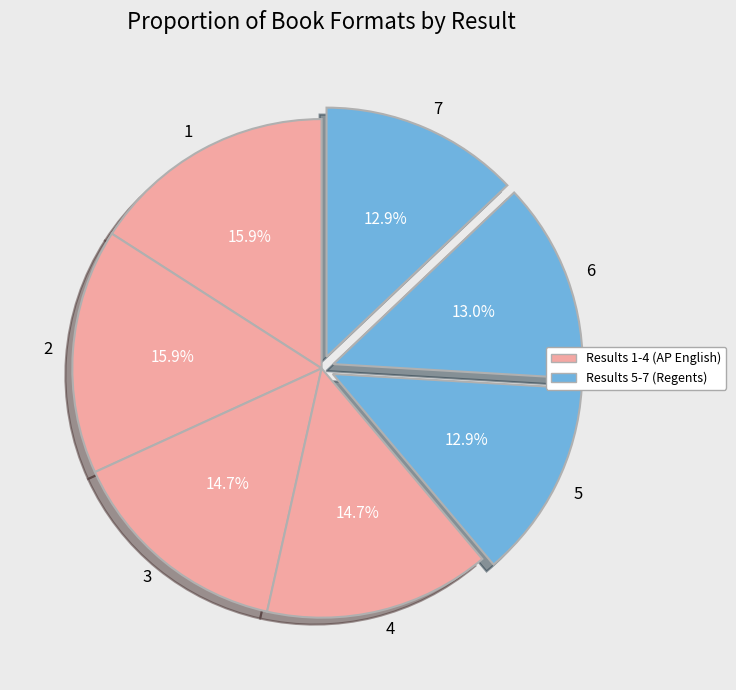

To the nearest percent, what percentage of the pie is 1?

16%